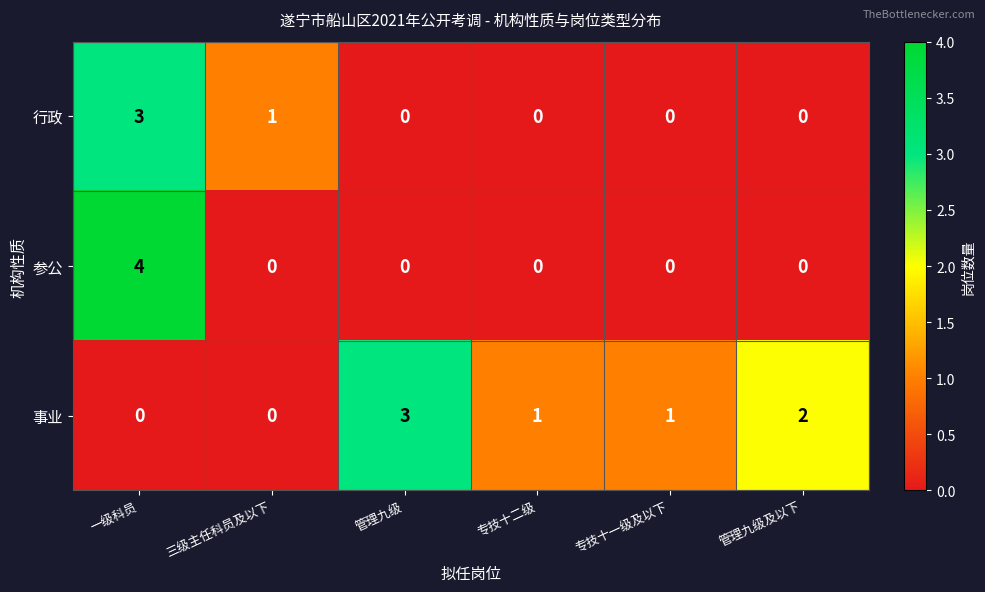

What is the sum of all 事业 values?

7